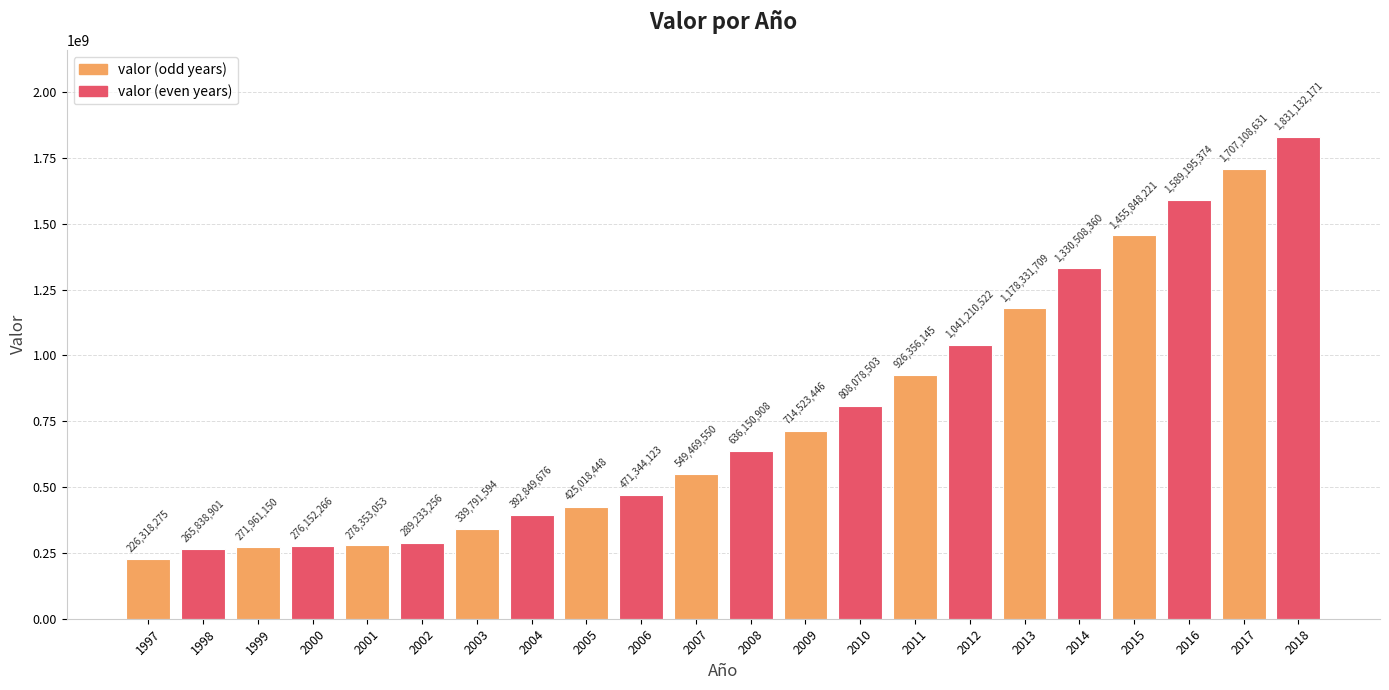

List the labels in order of value, largest first.

2018, 2017, 2016, 2015, 2014, 2013, 2012, 2011, 2010, 2009, 2008, 2007, 2006, 2005, 2004, 2003, 2002, 2001, 2000, 1999, 1998, 1997